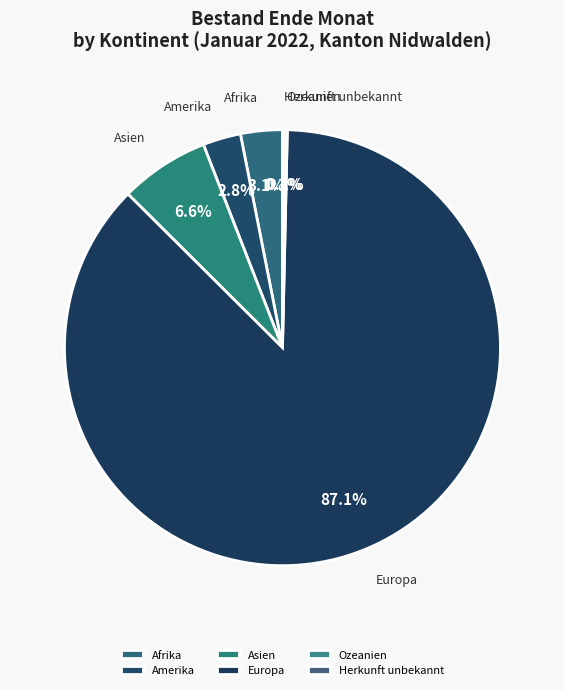

Does Asien represent more than half of the total?

No